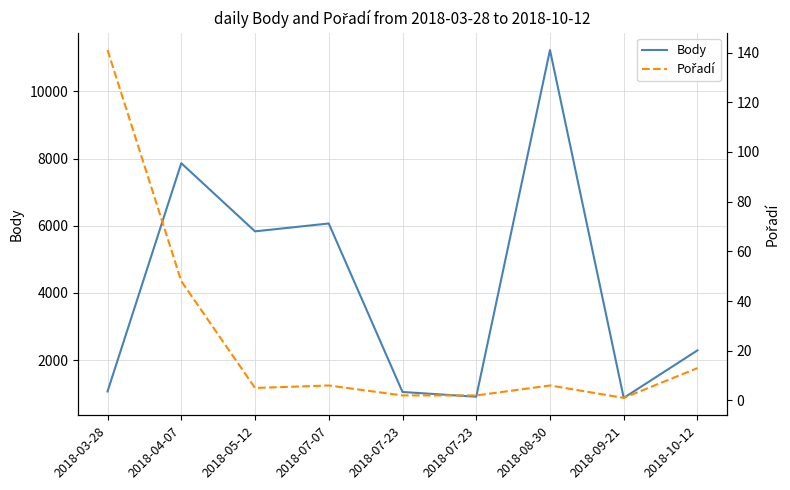

True or false: Body has more than 2 points higher than both neighbors.

True